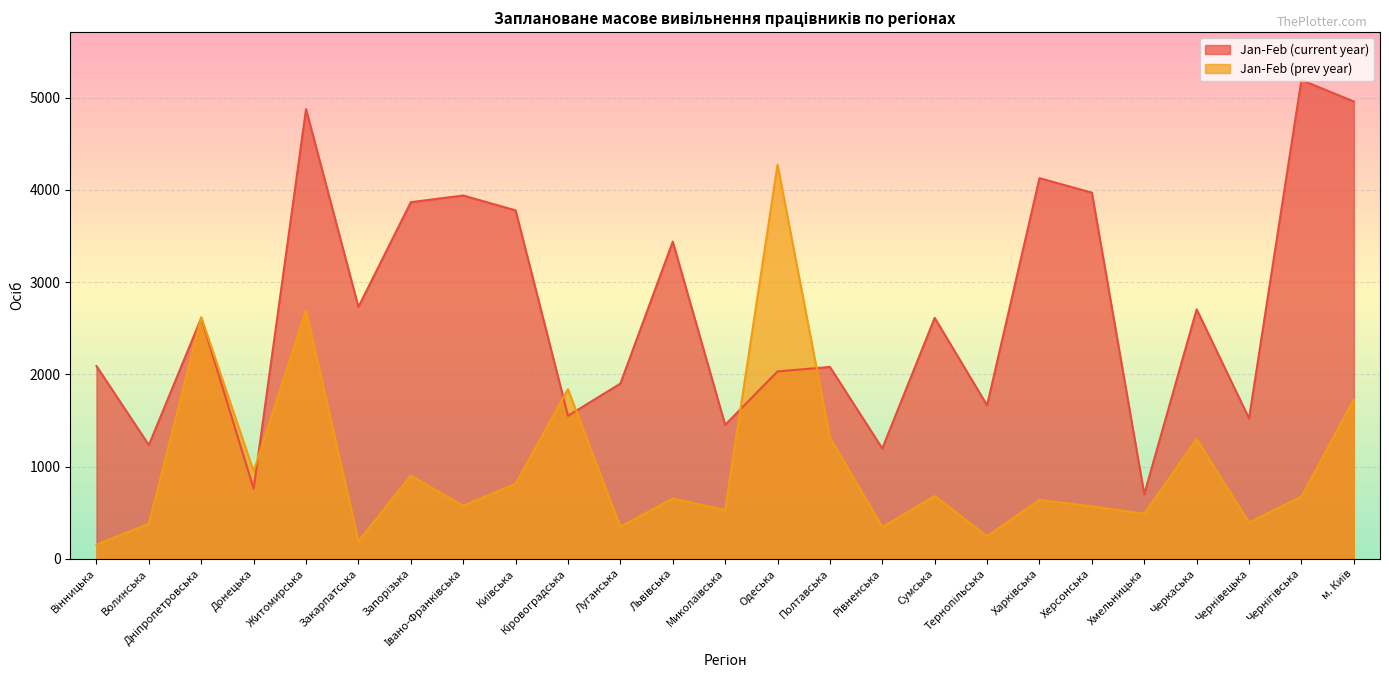

How many data points in Jan-Feb (current year) are less than 2610?

12